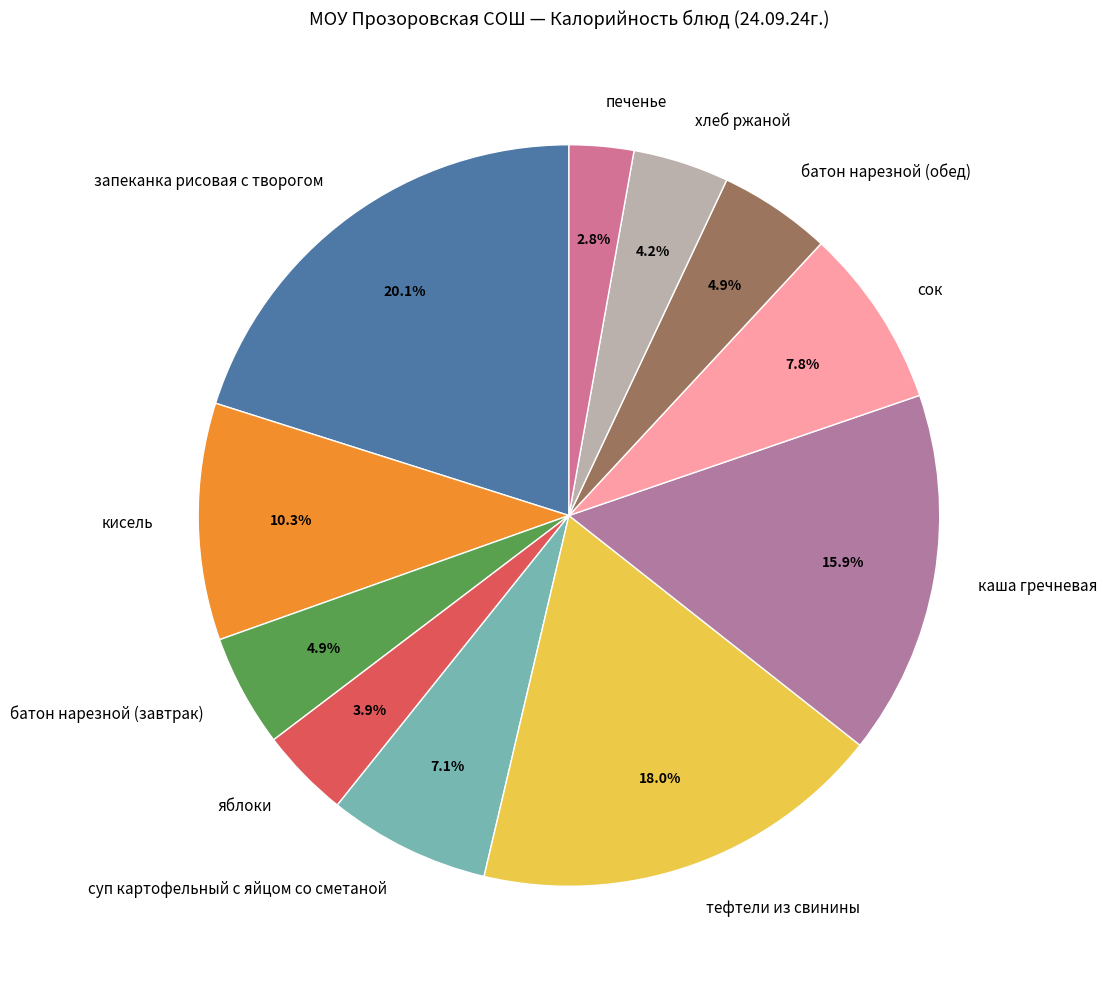

What percentage is the запеканка рисовая с творогом slice, to the nearest percent?

20%